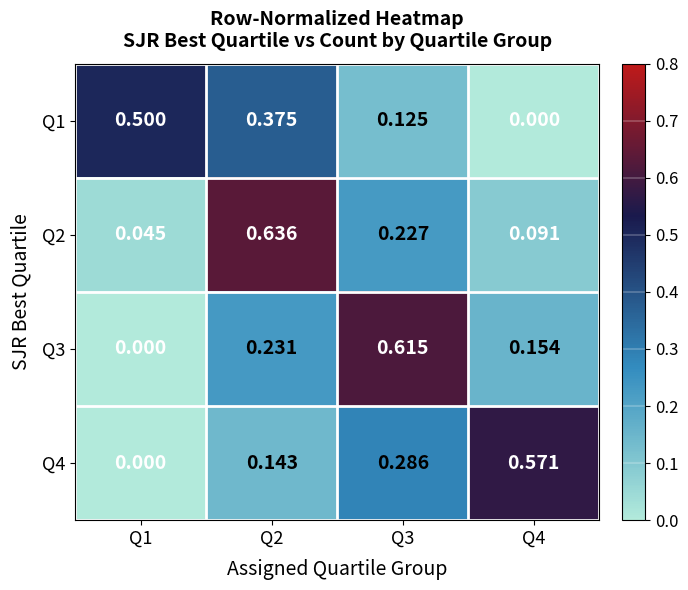

What is the total value across all series at Q4?

0.8